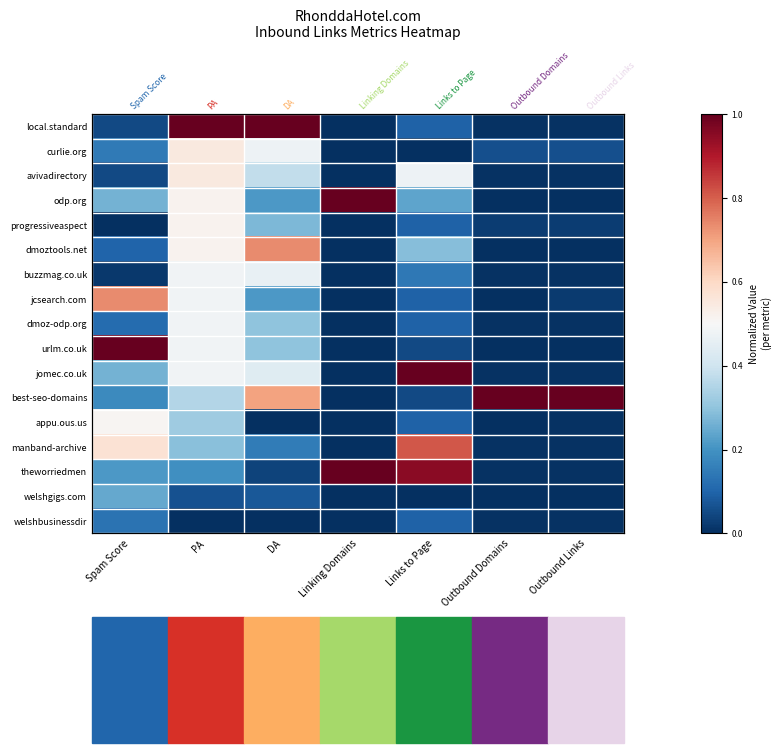

True or false: progressiveaspect has a value of 0.0 at Outbound Domains.

False